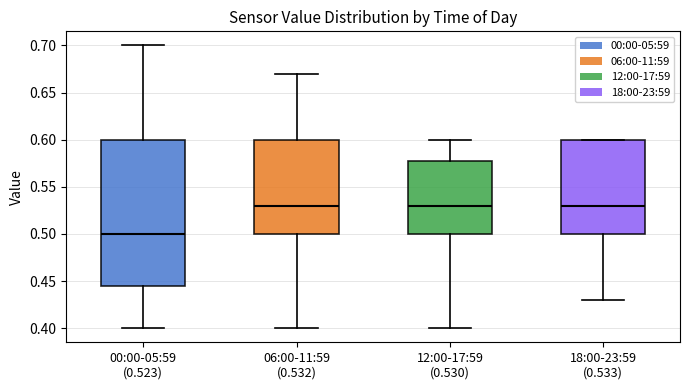

Where does the lower whisker of the box for 18:00-23:59 (0.533) end on the y-axis? The values are not printed on the chart, so give them approximately, as read against the axis.

0.430